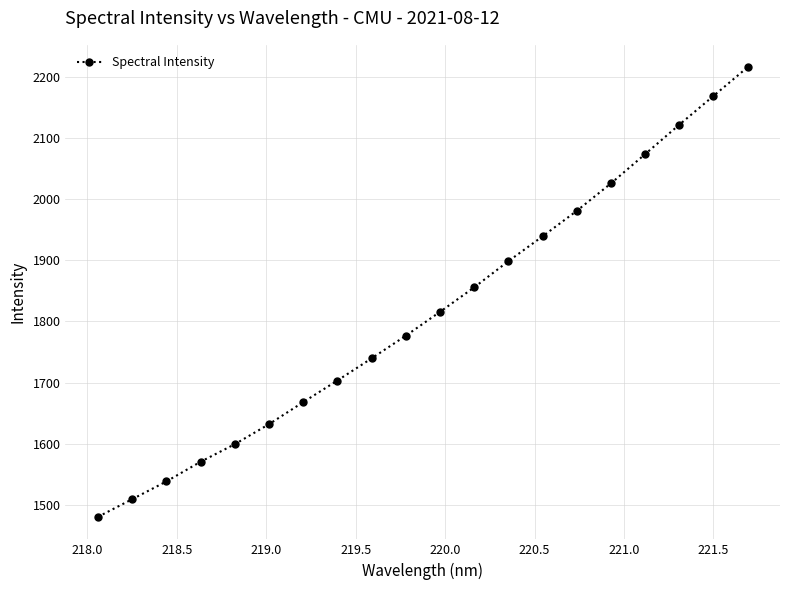

What is the minimum value shown in the chart?

1480.7